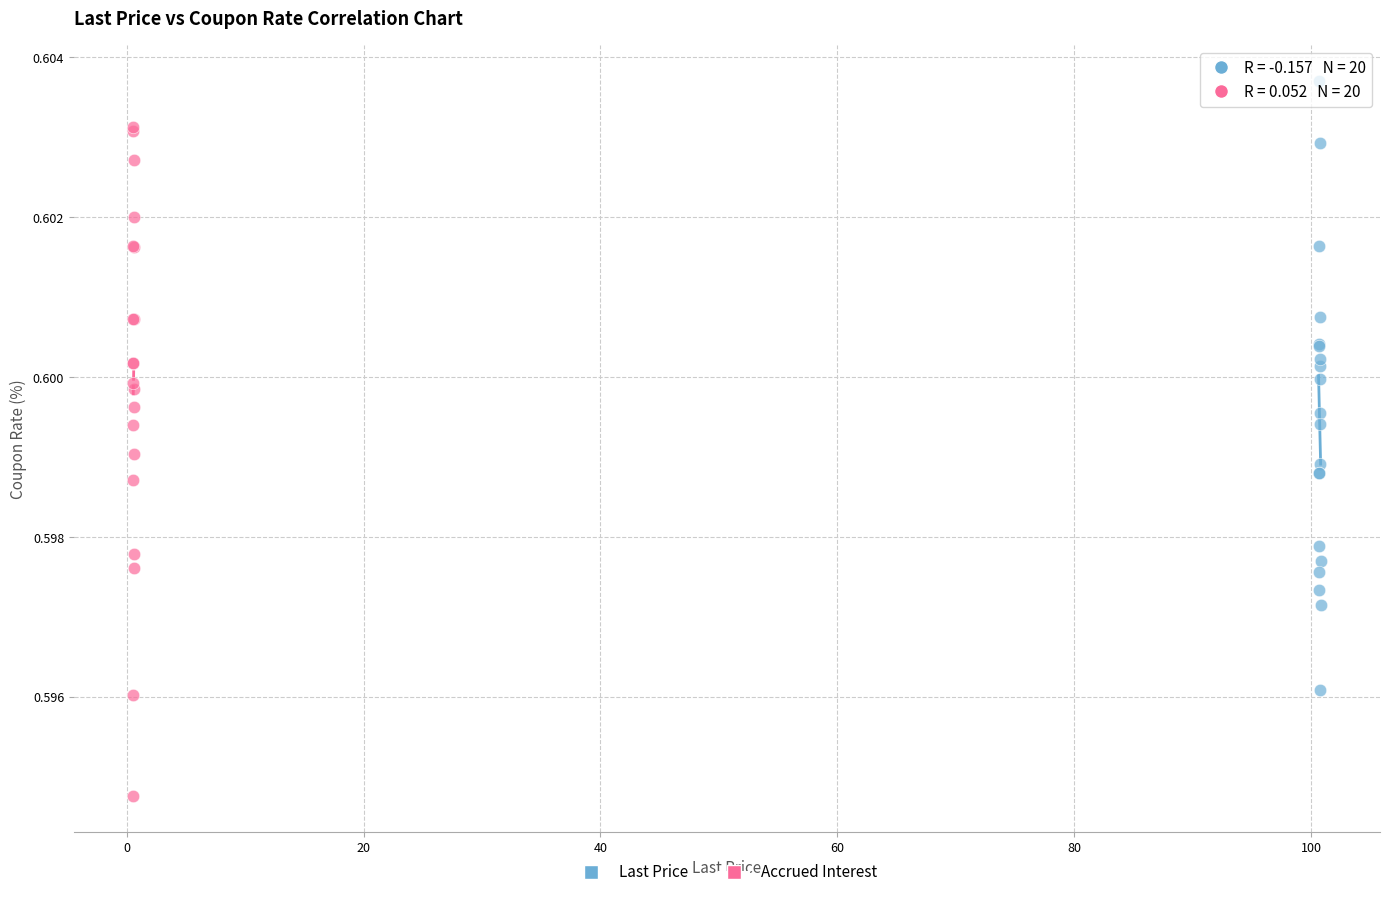

Which series contains the highest Y value?

Last Price